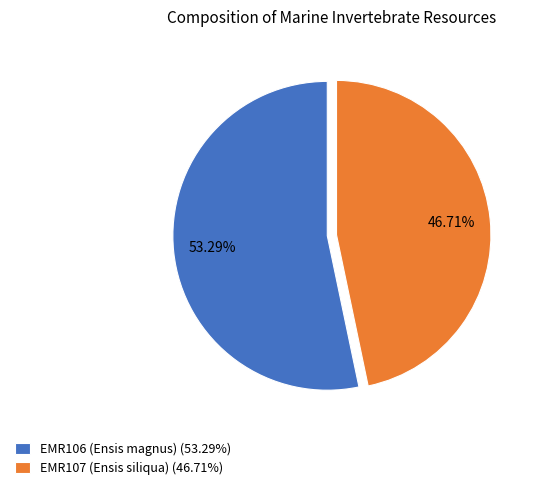

True or false: EMR107 (Ensis siliqua) accounts for 34% of the total.

False